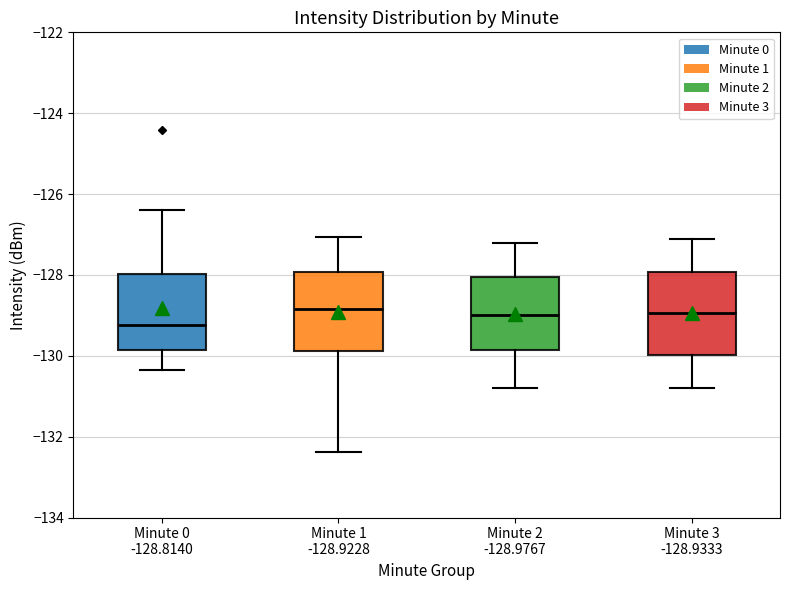

Where does the lower whisker of the box for Minute 2 -128.9767 end on the y-axis? The values are not printed on the chart, so give them approximately, as read against the axis.

-130.8